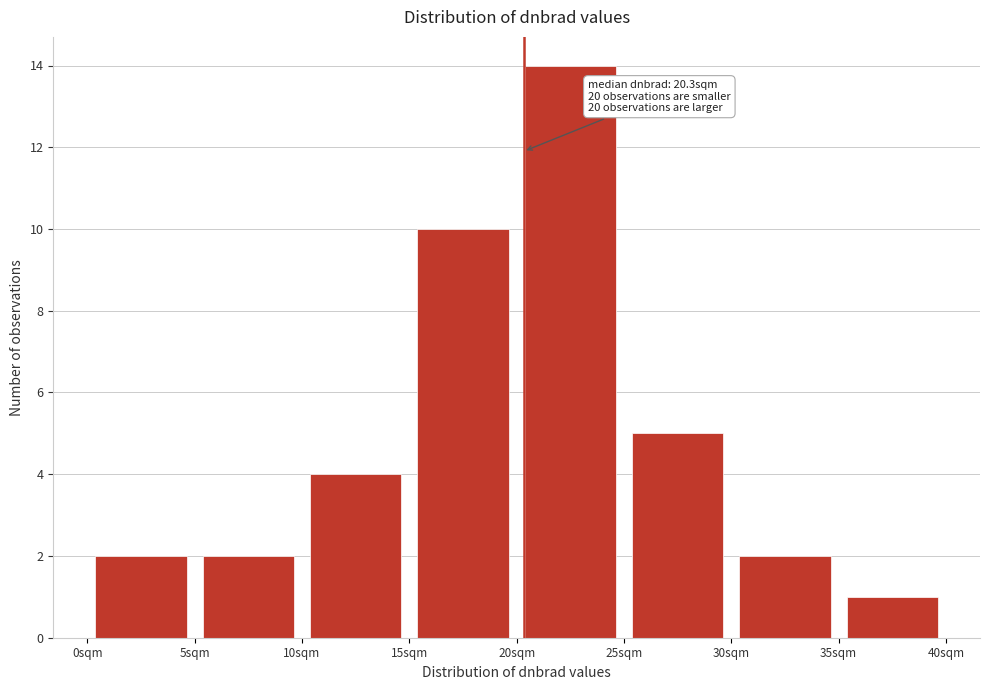

Which range on the x-axis has the tallest bar?

20 to 25